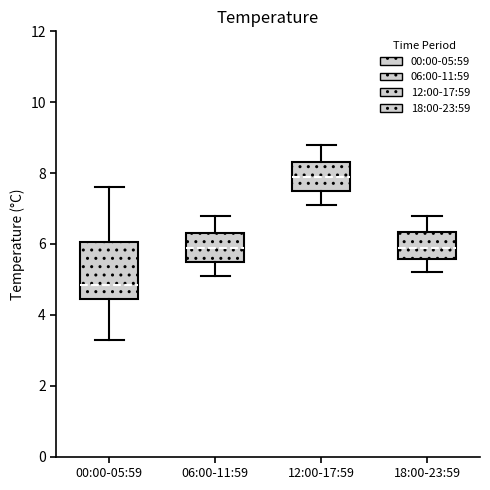

Which box is the tallest, from its lower edge to its upper edge?

00:00-05:59